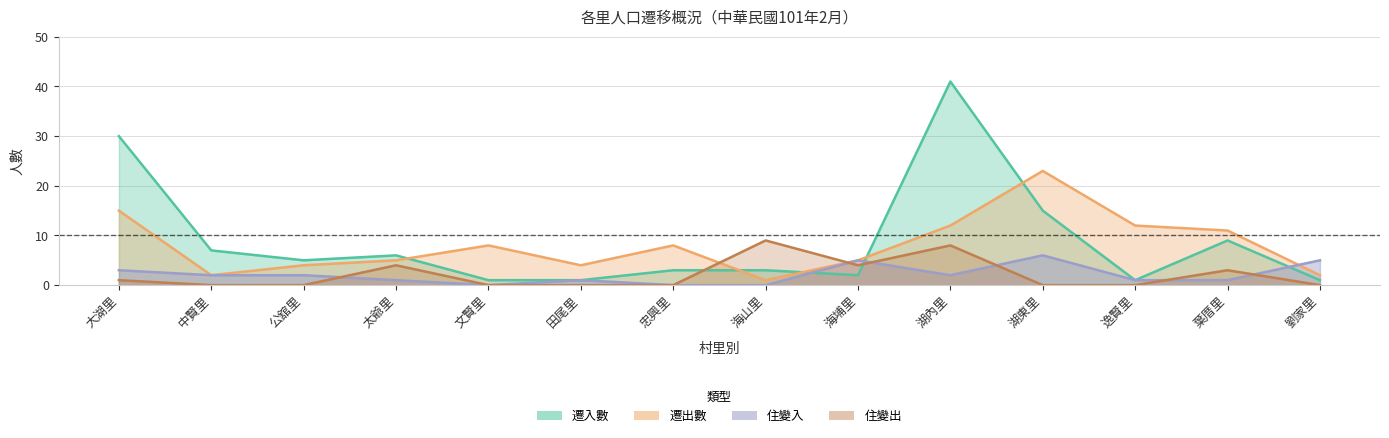

How many interior local valleys does the 住變入 series have?

2